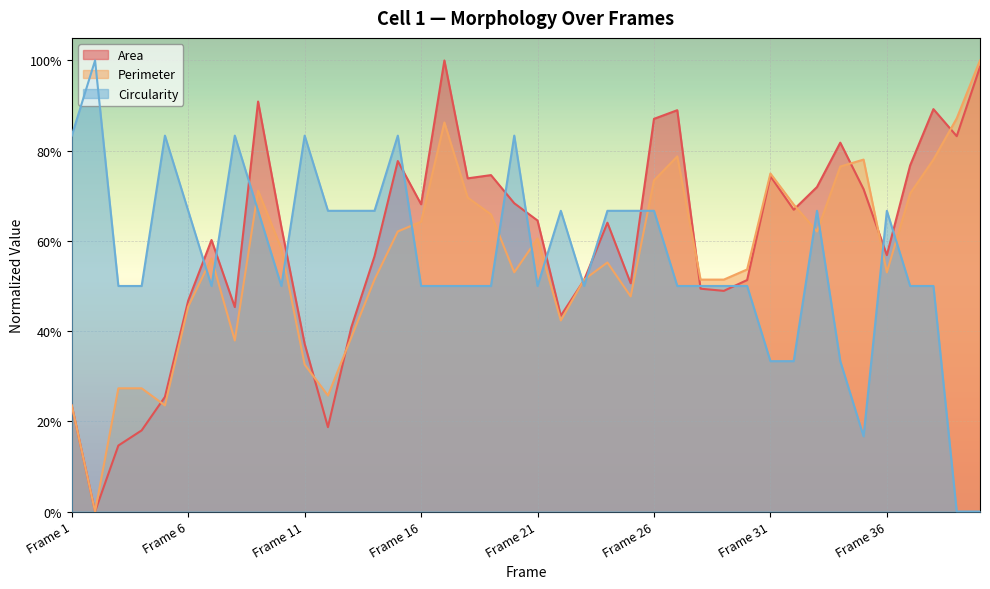

How many values in Circularity are above zero?

38